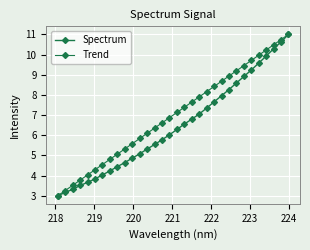

What is the value of the Trend point at the 9th from the left?

5.1